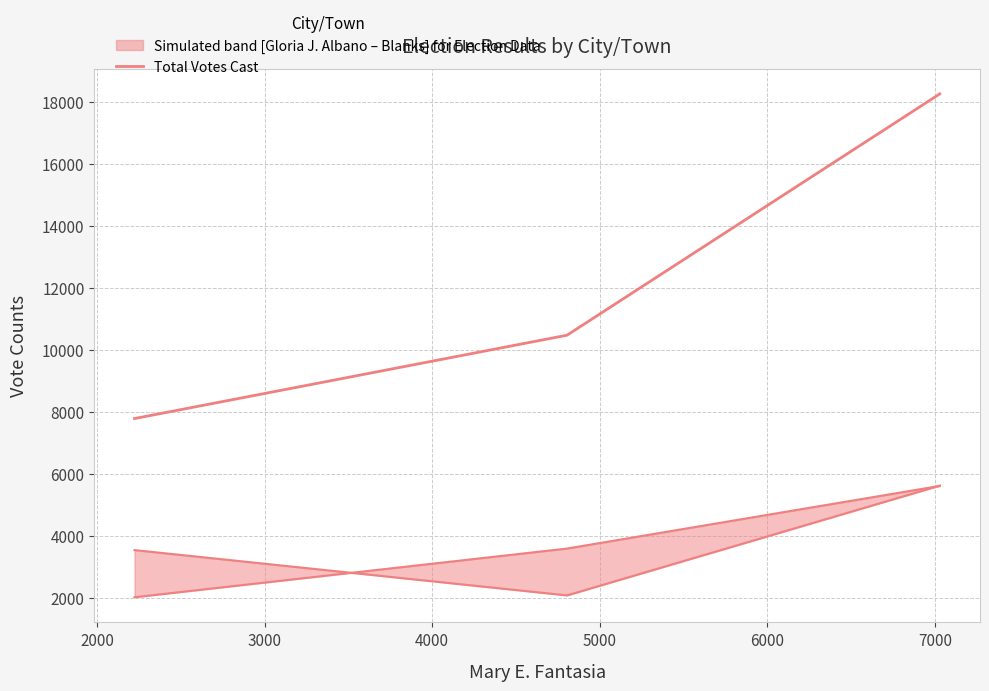

Rank the series by their maximum value, from lowest to highest.

Gloria J. Albano, Blanks, Total Votes Cast